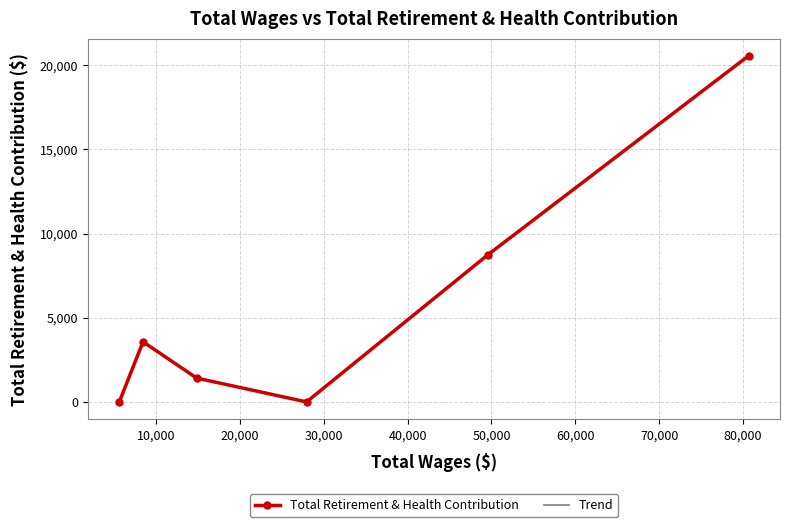

How many positive values does the Total Retirement & Health Contribution series have?

4